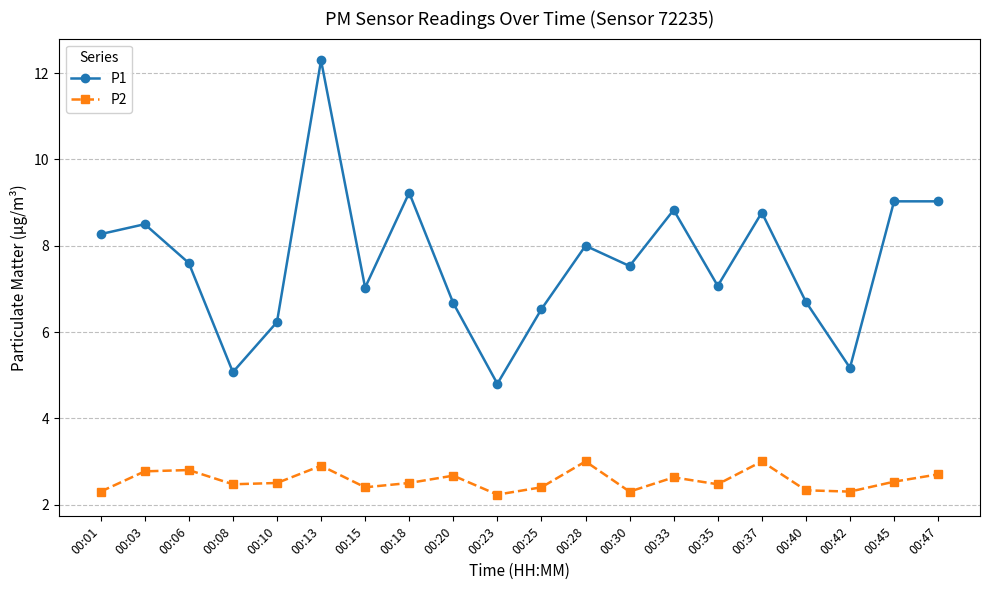

In P1, how many points are lower than both neighbors (excluding endpoints)?

6